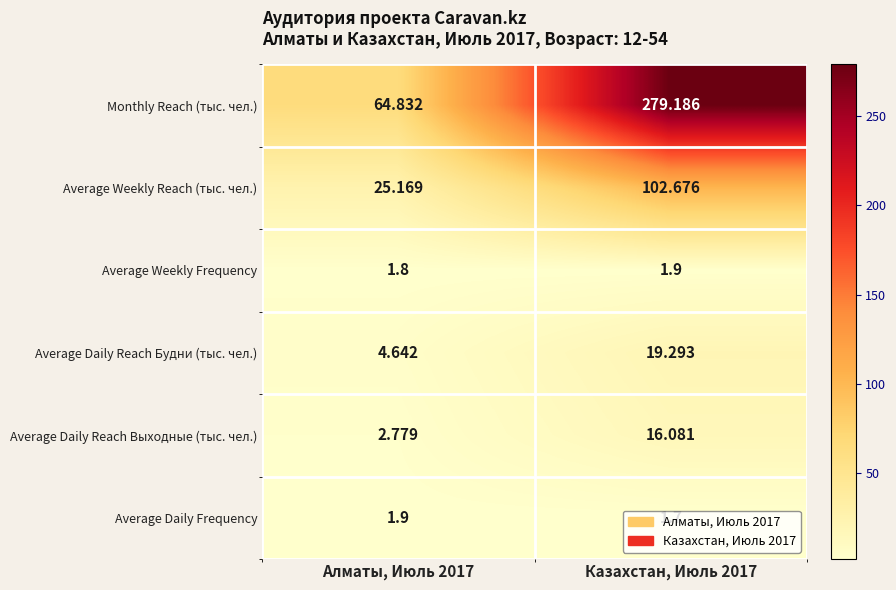

What is the total value across all series at Казахстан, Июль 2017?

420.8